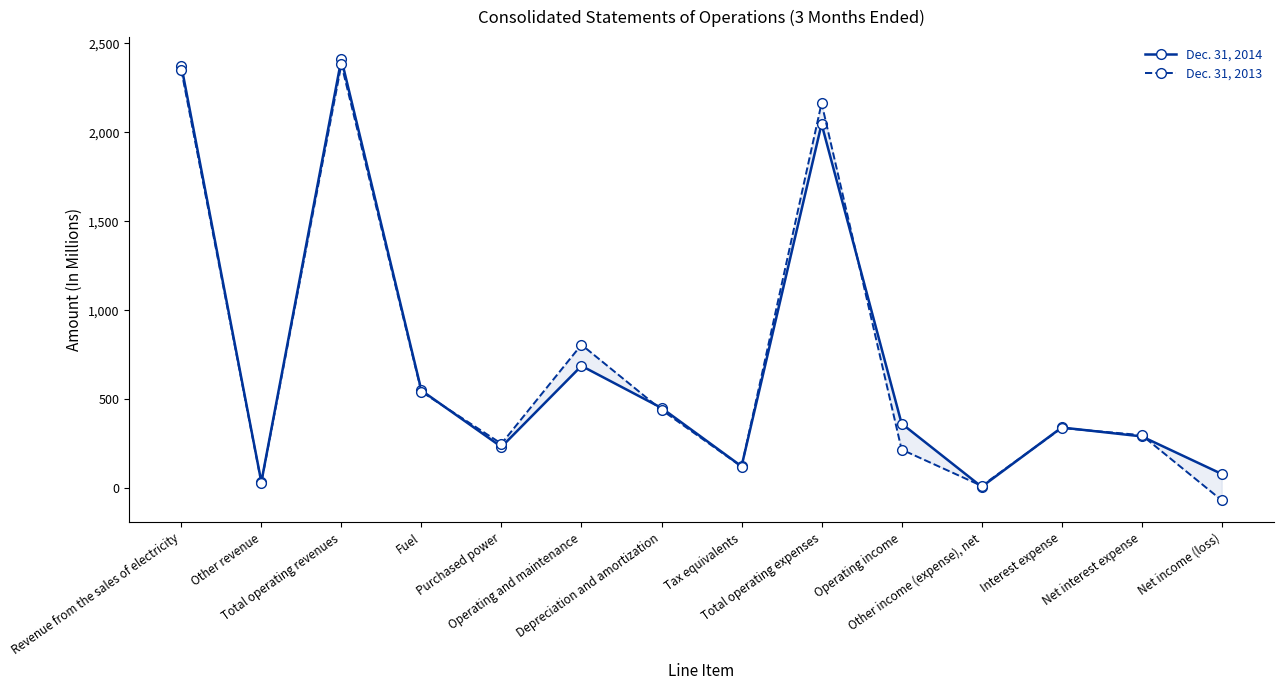

At which category does the chart reach its minimum across all series?

Net income (loss)